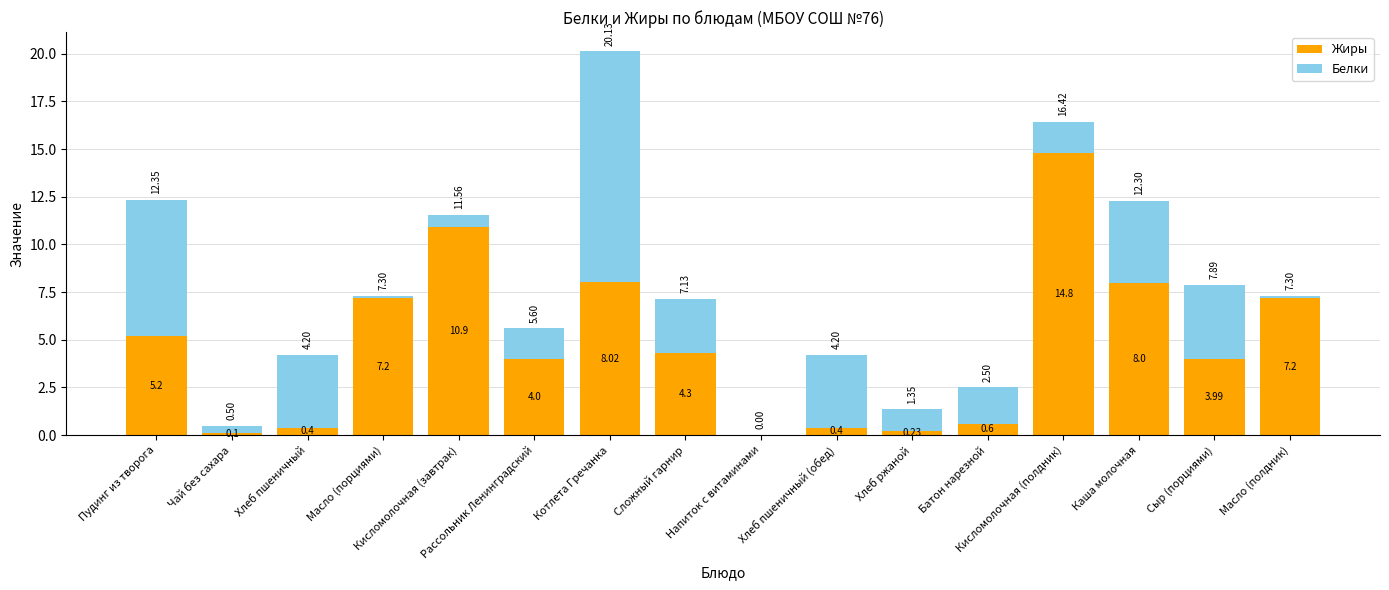

List the series in order of their peak value, lowest first.

Белки, Жиры